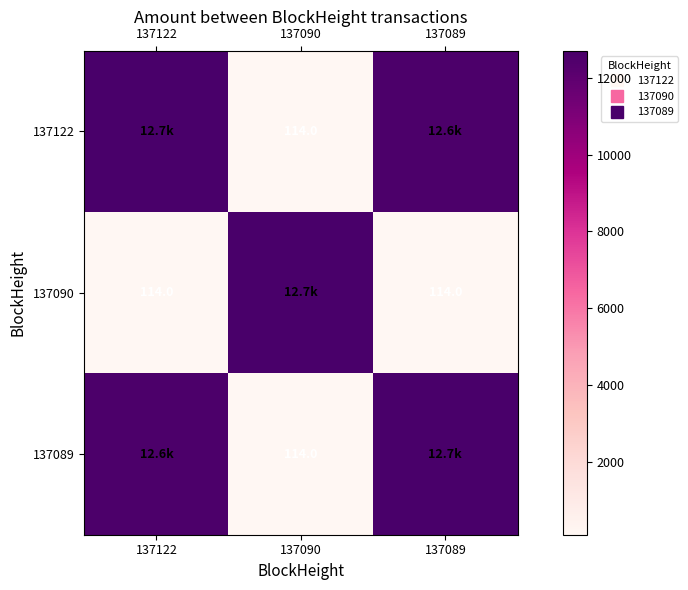

How many series are shown in this chart?

3